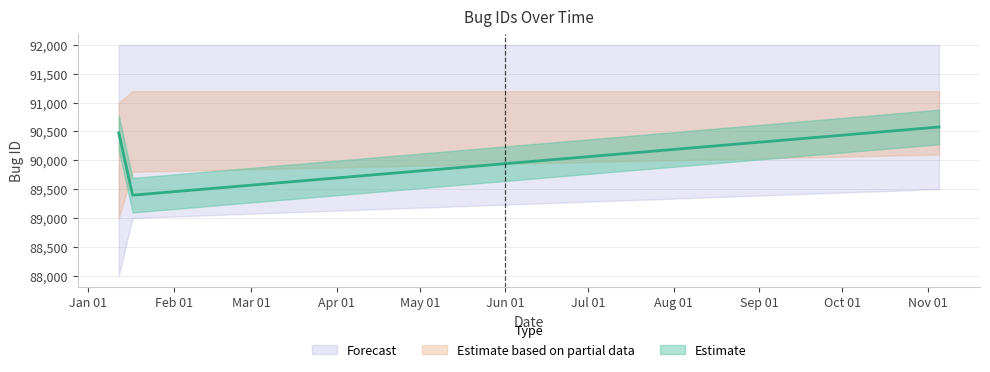

What is the minimum value shown in the chart?

89395